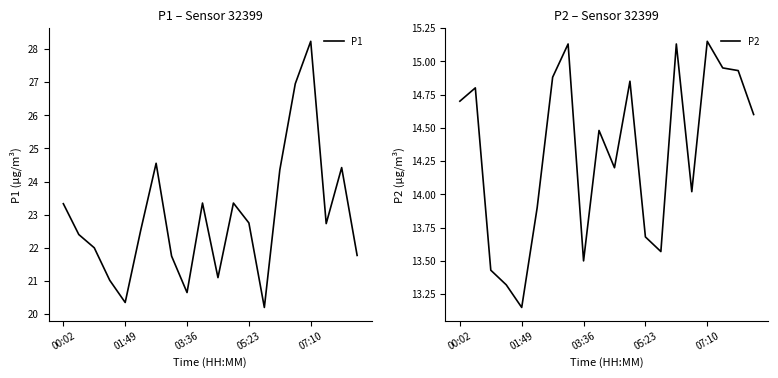

Where is the first local minimum for P2?

01:49